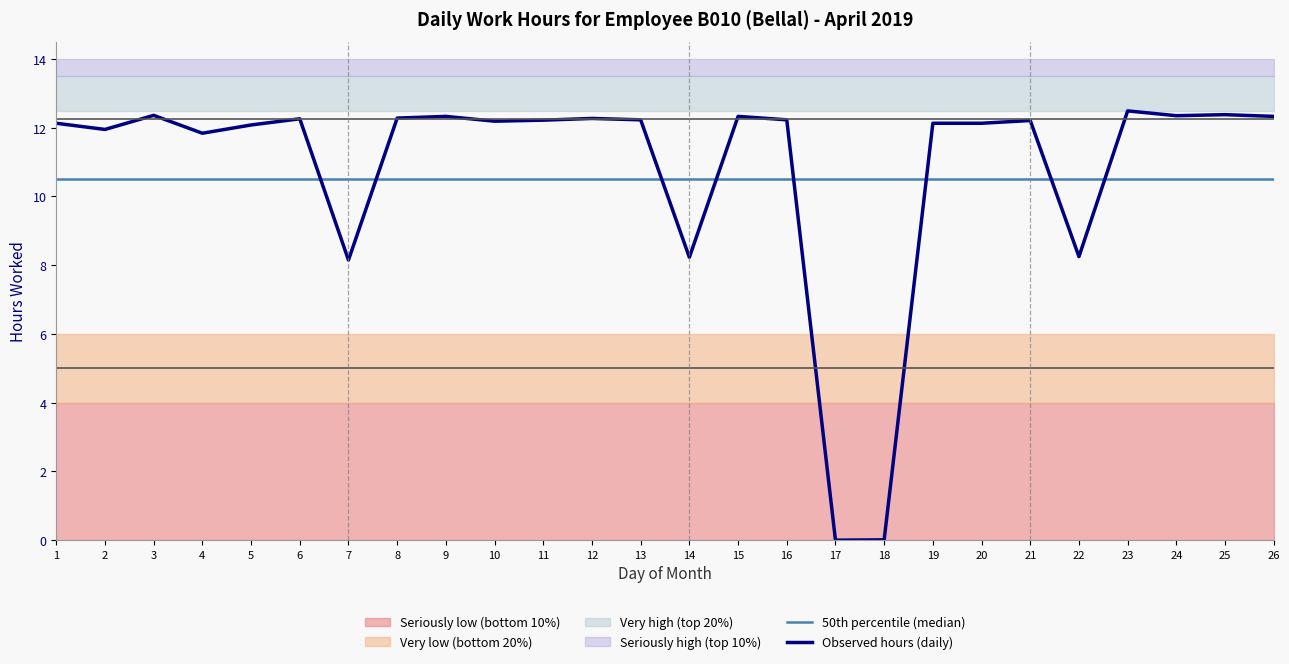

What is the average value of the 50th percentile (median) series?

10.5